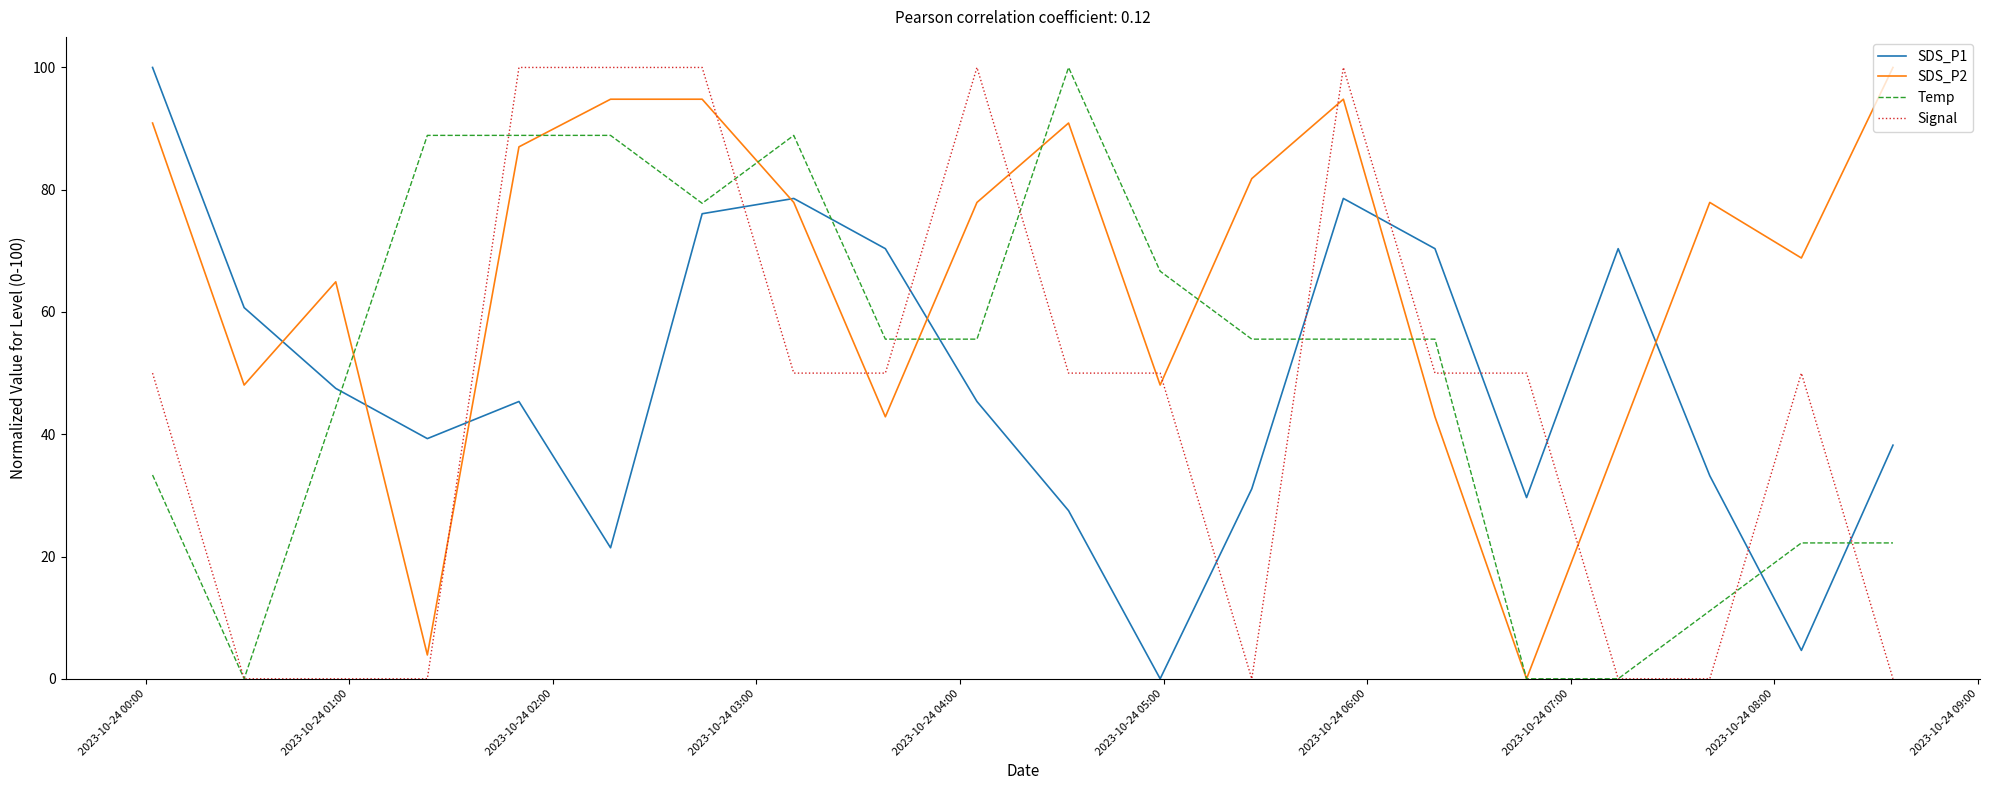

Reading left to right, extract all data points from this chart.

SDS_P1: 100.0	60.7	47.5	39.3	45.4	21.4	76.1	78.6	70.4	45.4	27.5	0.0	31.1	78.6	70.4	29.6	70.4	33.2	4.6	38.2
SDS_P2: 90.9	48.1	64.9	3.9	87.0	94.8	94.8	77.9	42.9	77.9	90.9	48.1	81.8	94.8	42.9	0.0	39.0	77.9	68.8	100.0
Temp: 33.3	0.0	44.4	88.9	88.9	88.9	77.8	88.9	55.6	55.6	100.0	66.7	55.6	55.6	55.6	0.0	0.0	11.1	22.2	22.2
Signal: 50.0	0.0	0.0	0.0	100.0	100.0	100.0	50.0	50.0	100.0	50.0	50.0	0.0	100.0	50.0	50.0	0.0	0.0	50.0	0.0